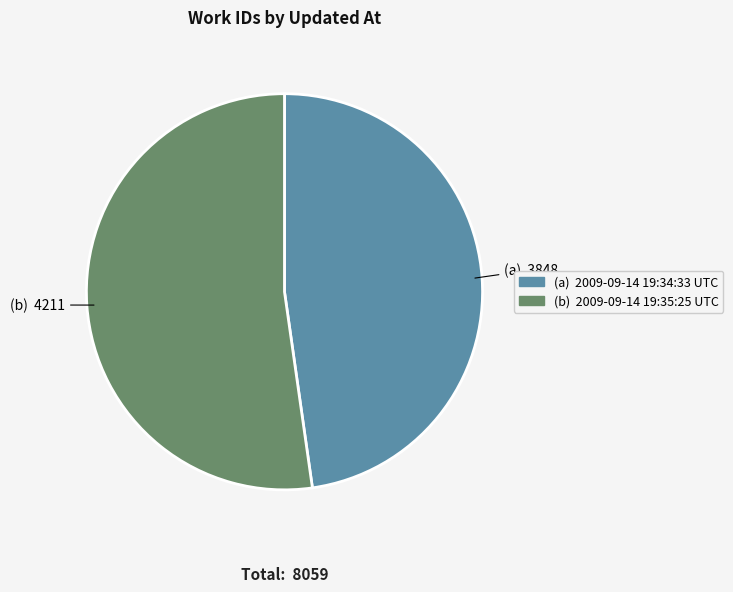

Is there a majority slice in this chart?

Yes